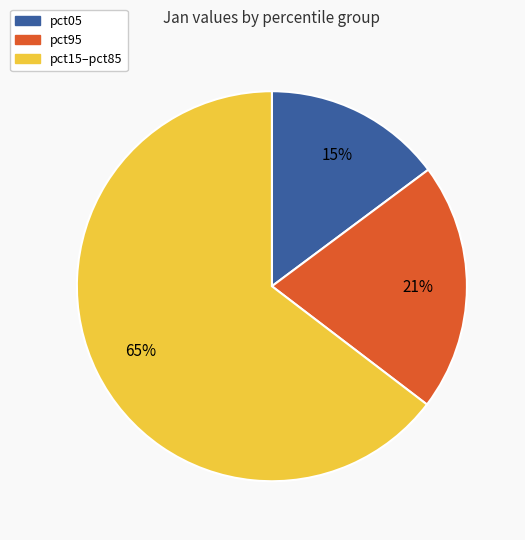

Is there a majority slice in this chart?

Yes